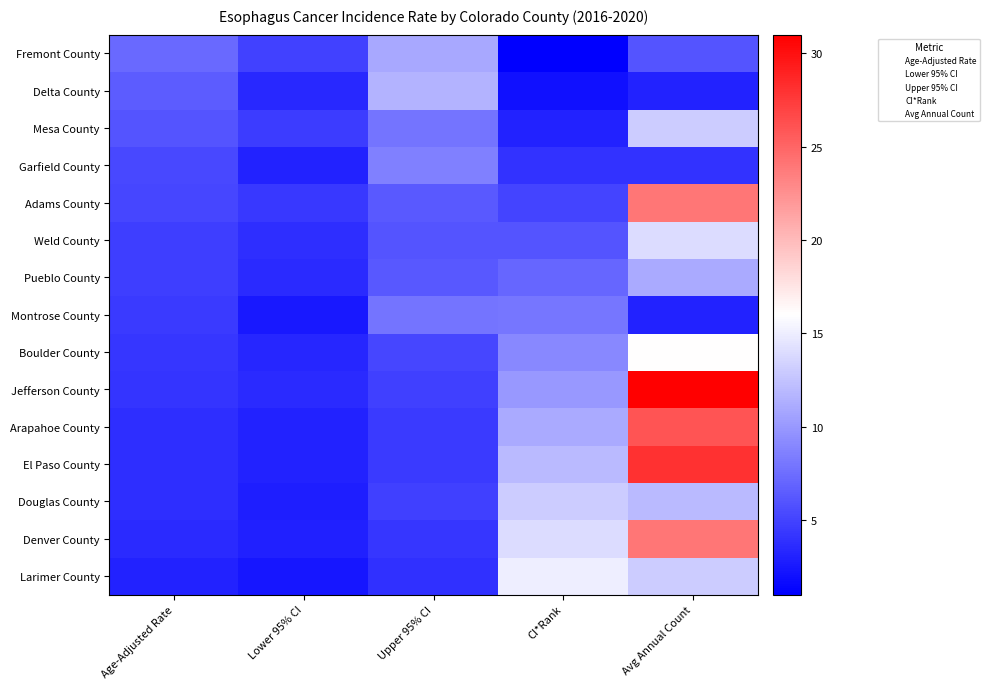

What is the difference between the second highest and second lowest values in the Weld County series?

1.3